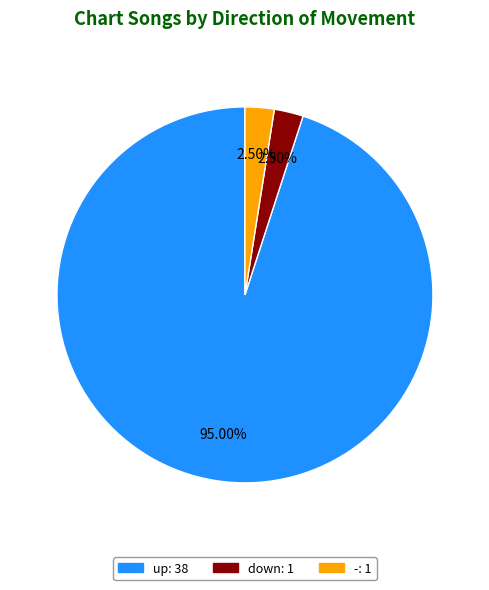

Approximately how many times larger is the value at down compared to -?

1.0